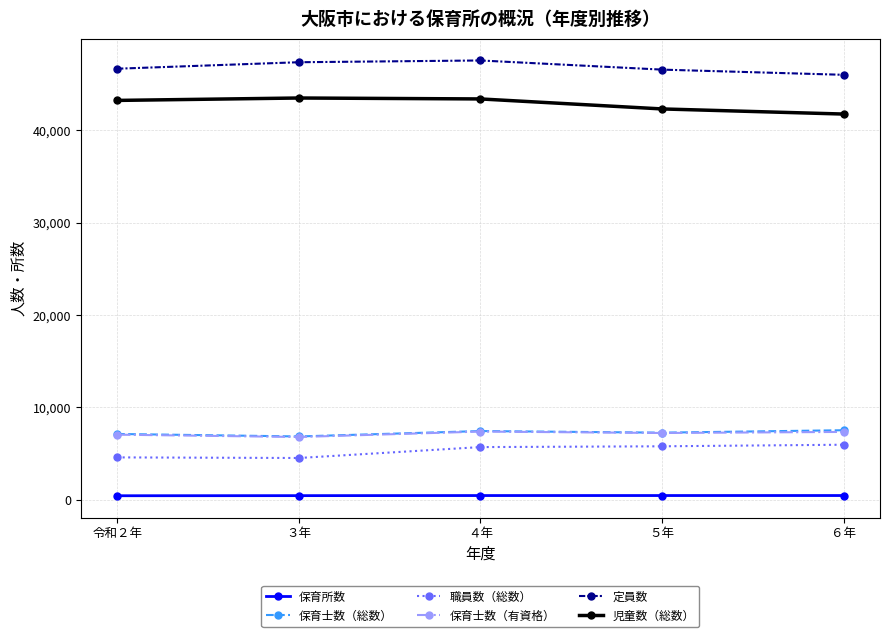

What is the difference between the maximum and minimum values in the 保育士数（総数） series?

673